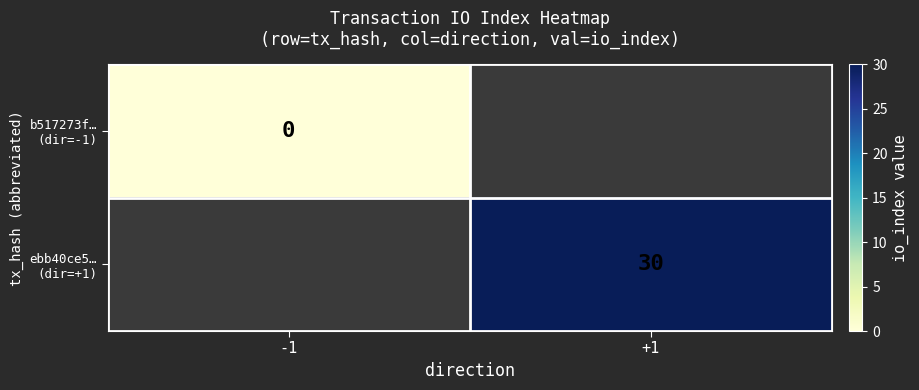

List the series in order of their overall mean, highest first.

ebb40ce5… (dir=+1), b517273f… (dir=-1)